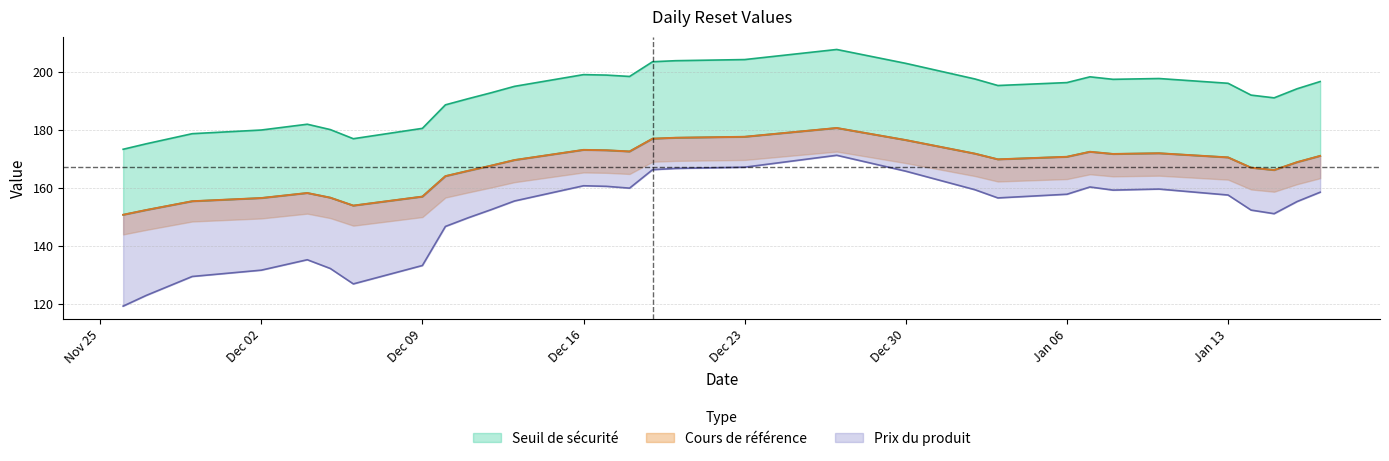

What is the label of the 5th point from the left?

2024-12-04